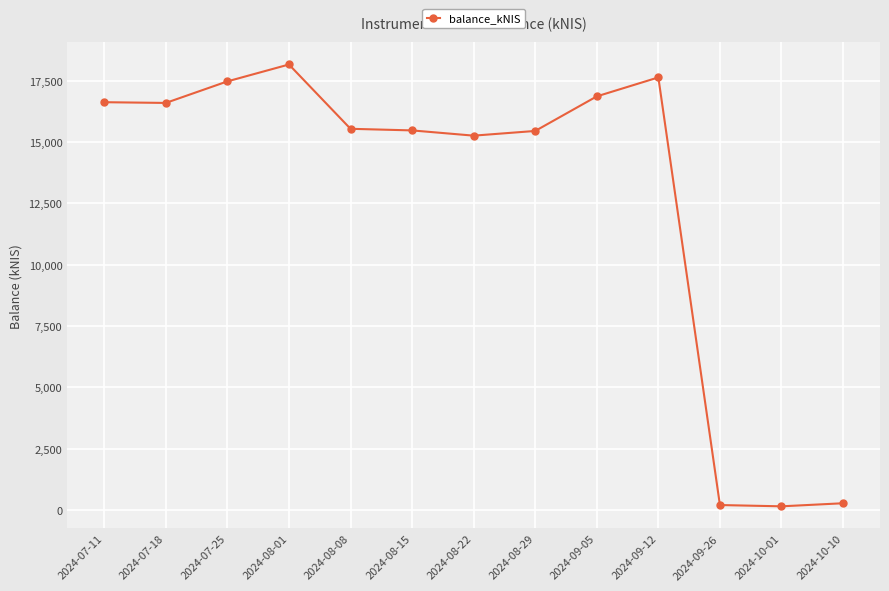

At which category does the chart reach its peak across all series?

2024-08-01